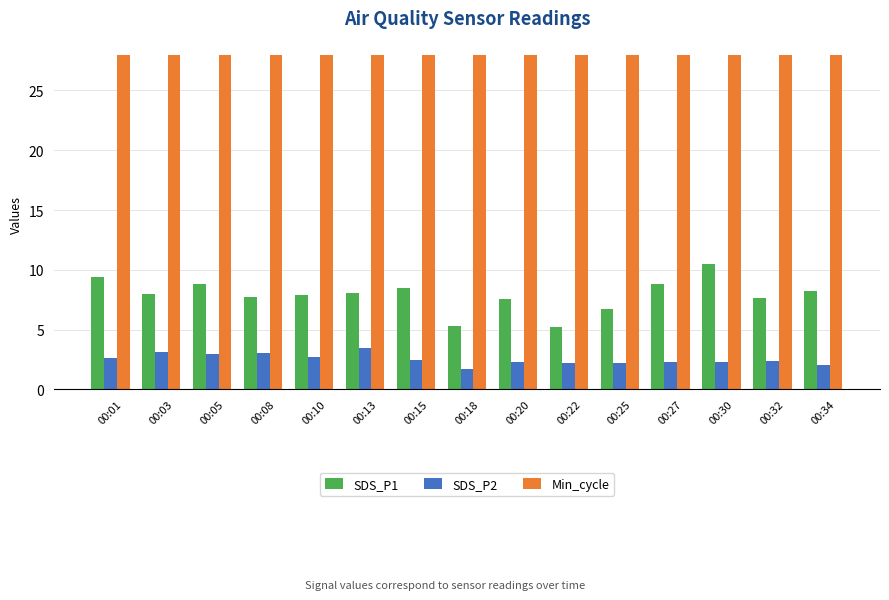

What is the highest value of the SDS_P2 series?

3.5